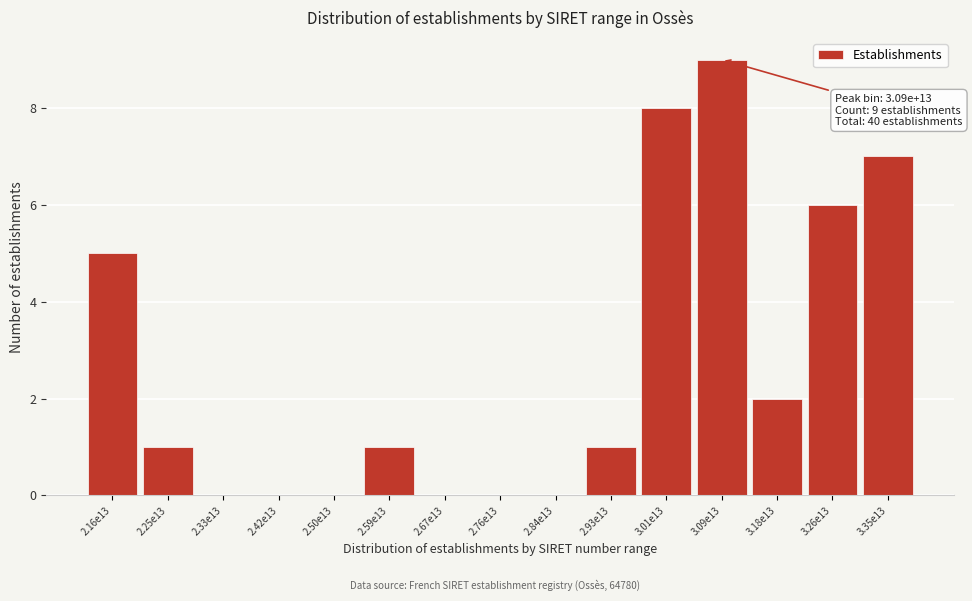

Reading left to right, what are all the values shown in this chart?

2.16e13=5	2.25e13=1	2.33e13=0	2.42e13=0	2.50e13=0	2.59e13=1	2.67e13=0	2.76e13=0	2.84e13=0	2.93e13=1	3.01e13=8	3.09e13=9	3.18e13=2	3.26e13=6	3.35e13=7